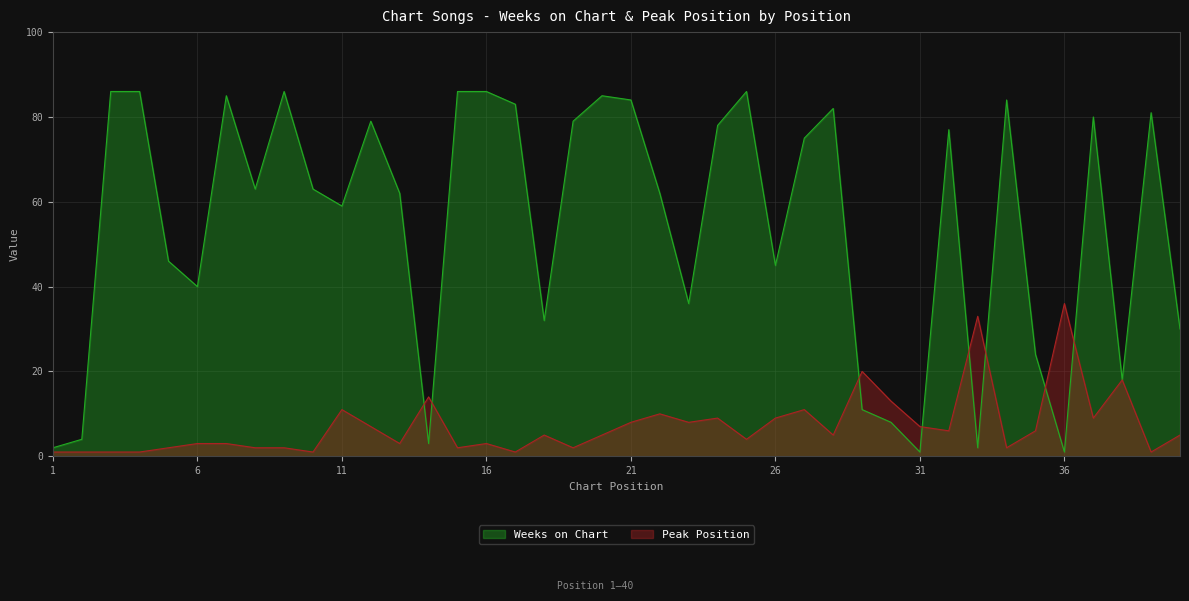

True or false: Peak Position has more than 2 points higher than both neighbors.

True